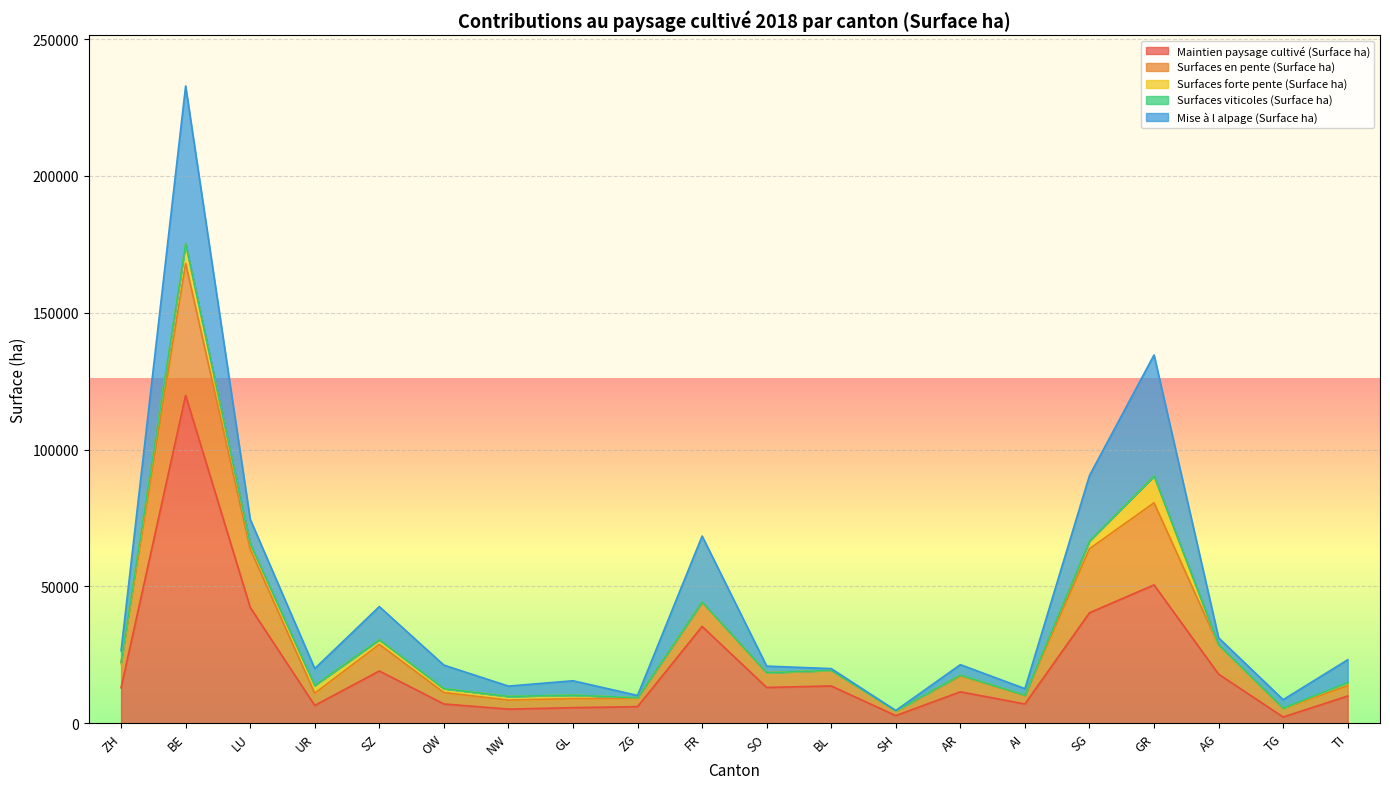

The Maintien paysage cultivé (Surface ha) series shows 23001 at SO. True or false?

False